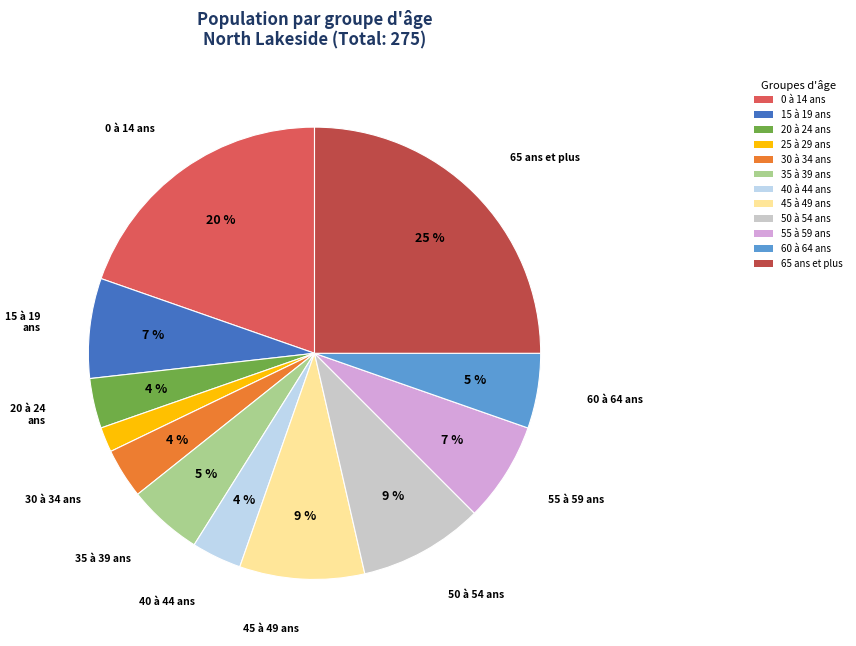

Do 60 à 64 ans and 25 à 29 ans together represent more than half of the pie?

No